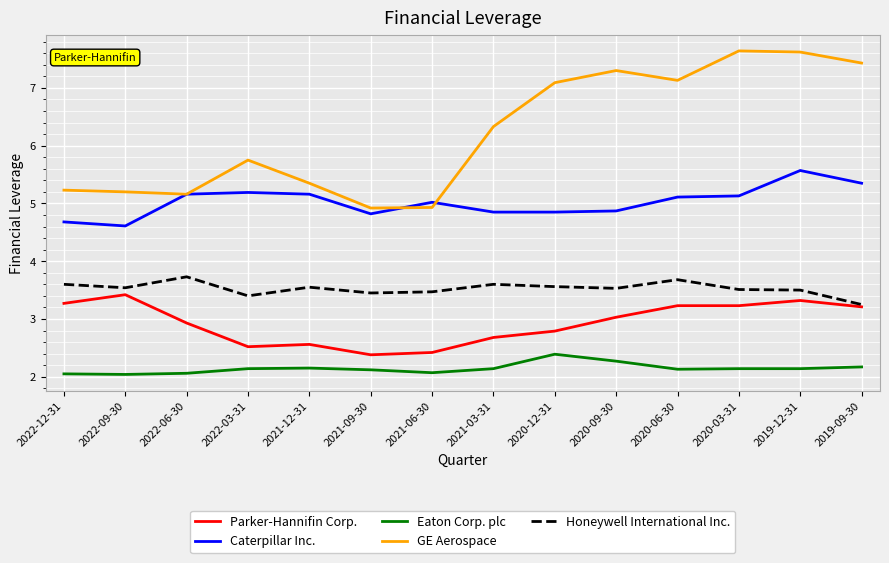

At which label does Caterpillar Inc. reach its peak?

2019-12-31